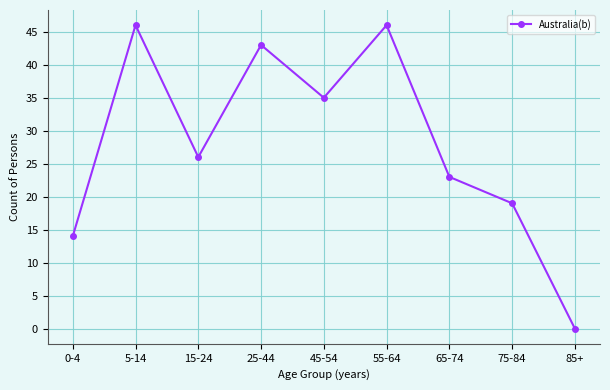

How many points are lower than both their immediate neighbors (excluding endpoints)?

2